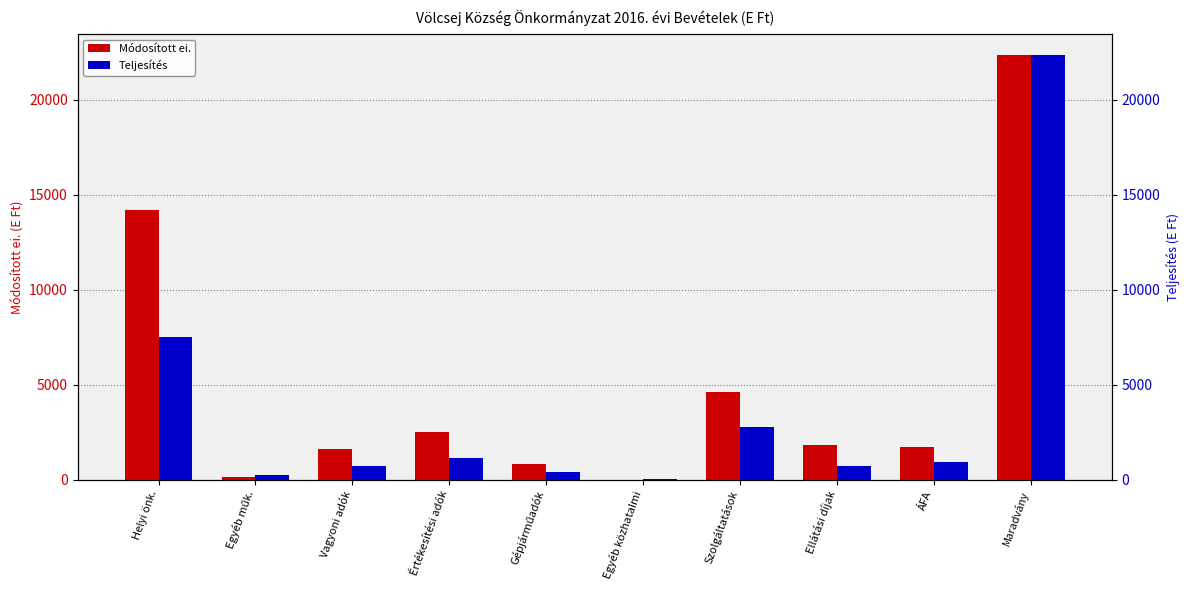

What is the label of the 3rd bar from the left?

Vagyoni adók